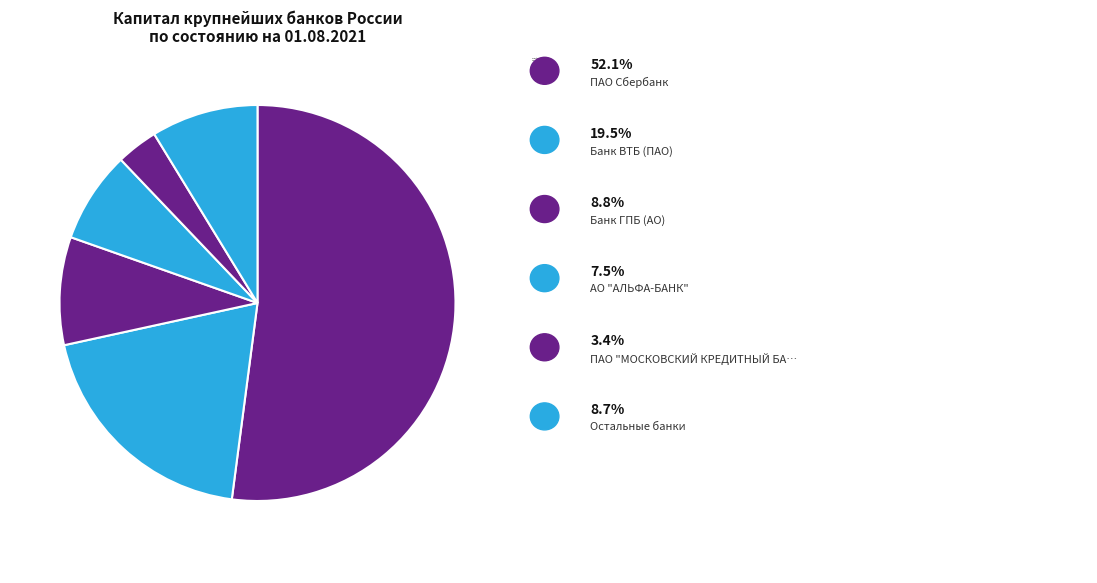

What is the smallest slice in the pie chart?

ПАО "МОСКОВСКИЙ КРЕДИТНЫЙ БАНК"